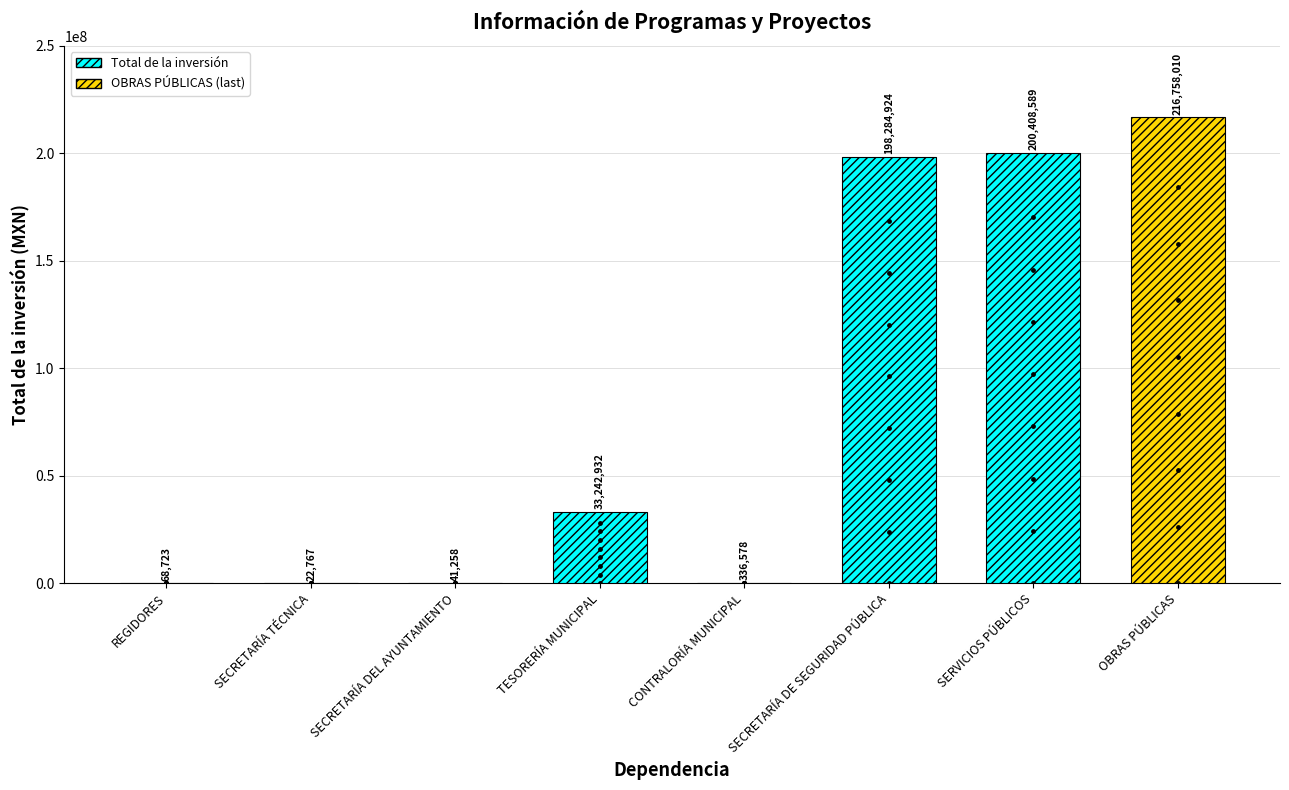

What is the change in value from SECRETARÍA TÉCNICA to SECRETARÍA DE SEGURIDAD PÚBLICA?

+198262157.1